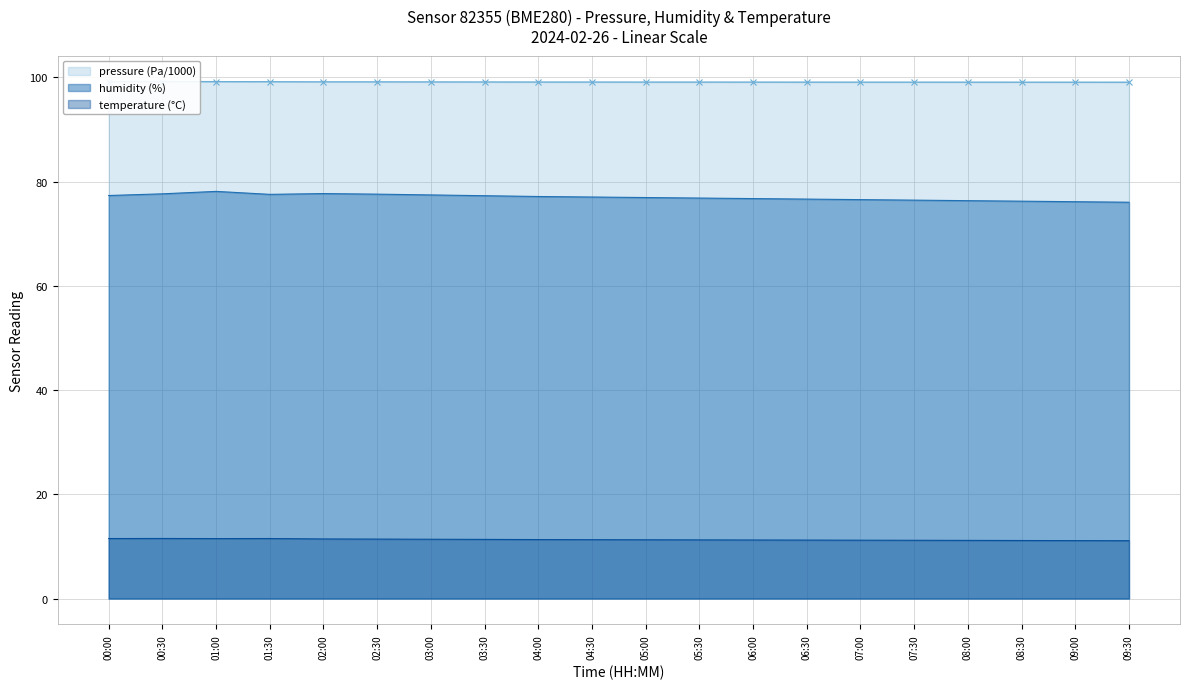

List the series in order of their peak value, lowest first.

temperature, humidity, pressure